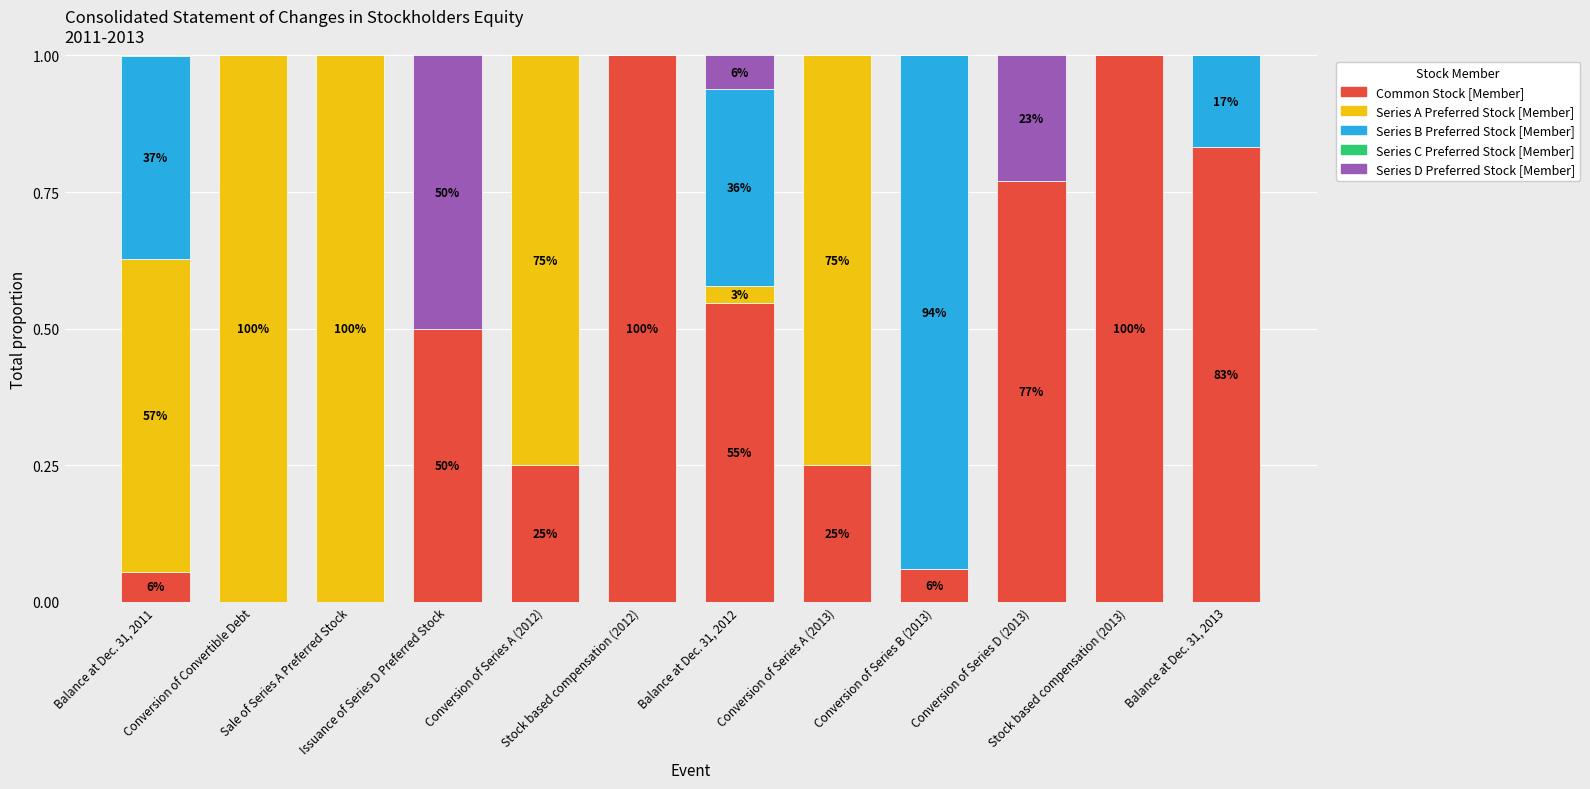

How many distinct data groups are displayed?

5